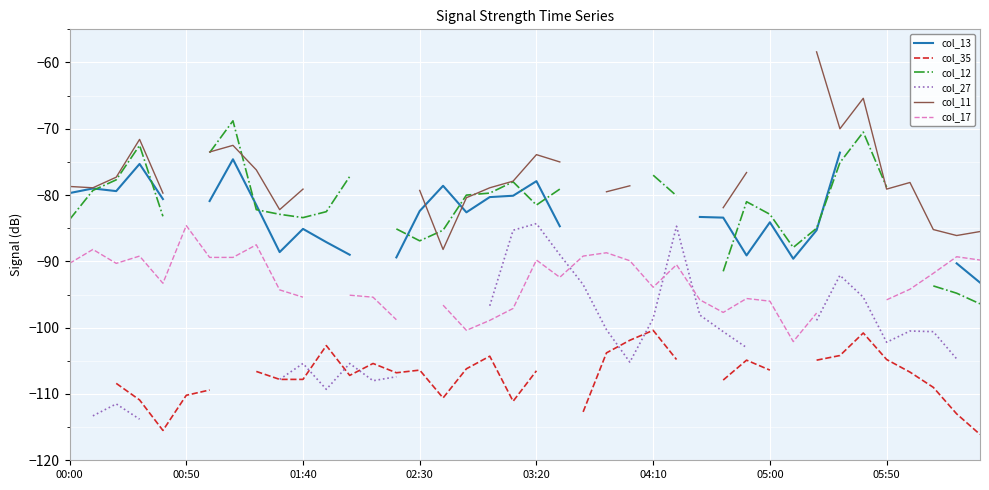

In col_27, how many points are higher than both neighbors (excluding endpoints)?

7